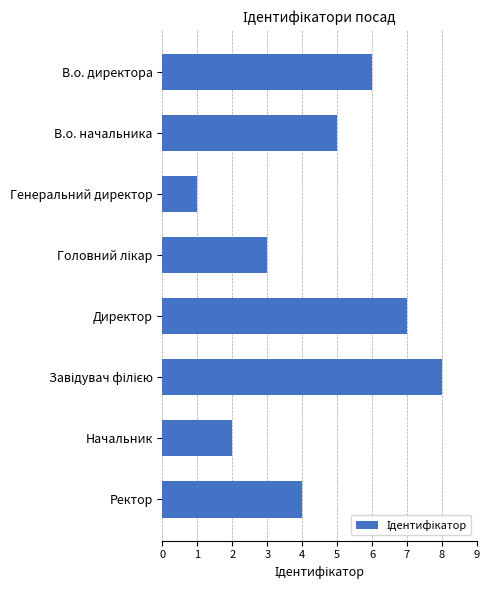

How many series are shown in this chart?

1